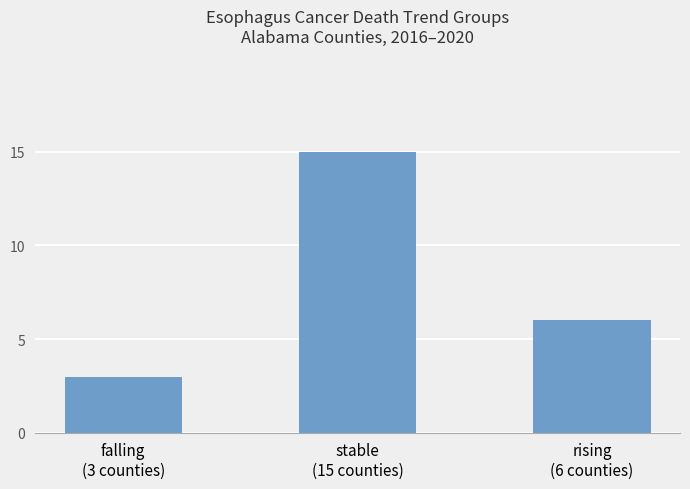

What is the difference between the values at stable
(15 counties) and rising
(6 counties)?

9